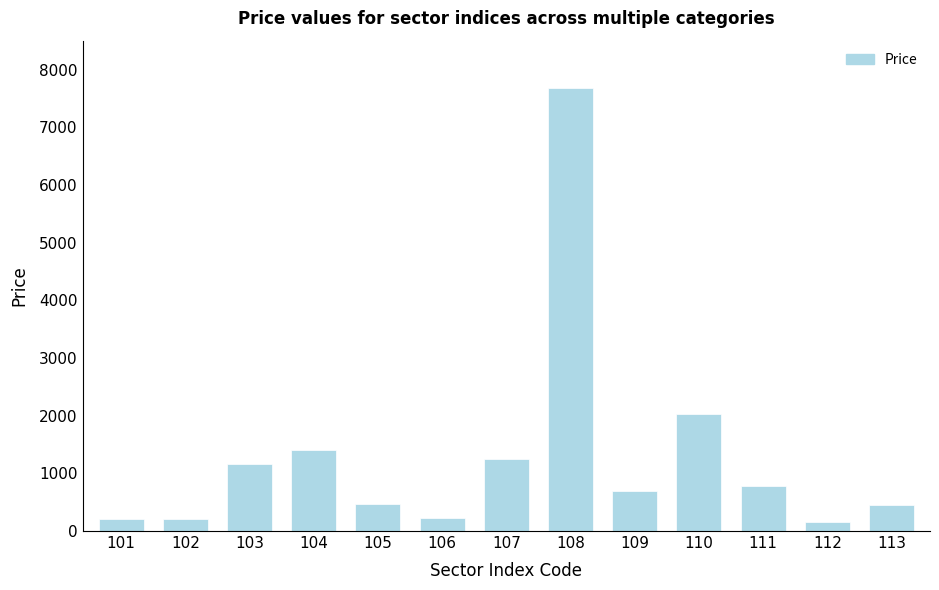

What is the value of the 3rd bar from the left?

1156